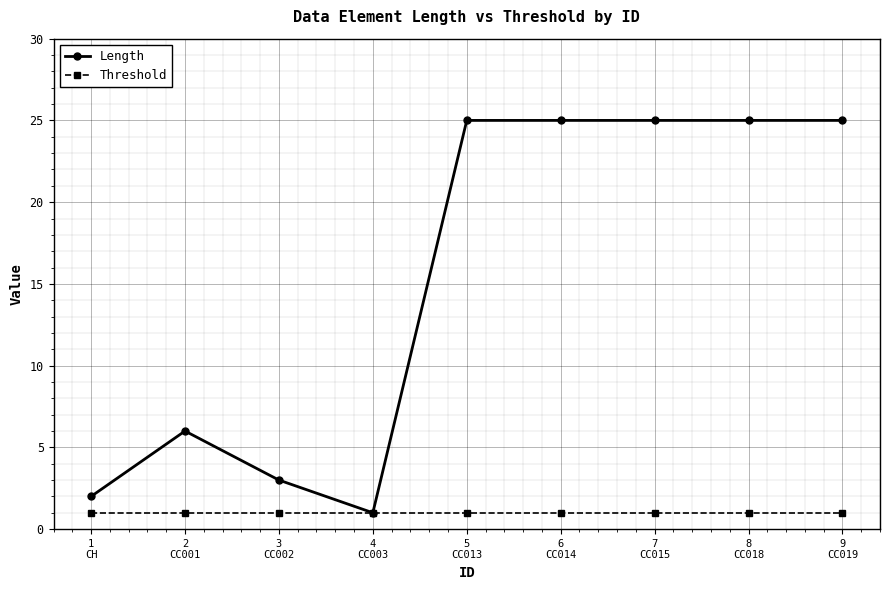

Rank the series by their maximum value, from highest to lowest.

Length, Threshold